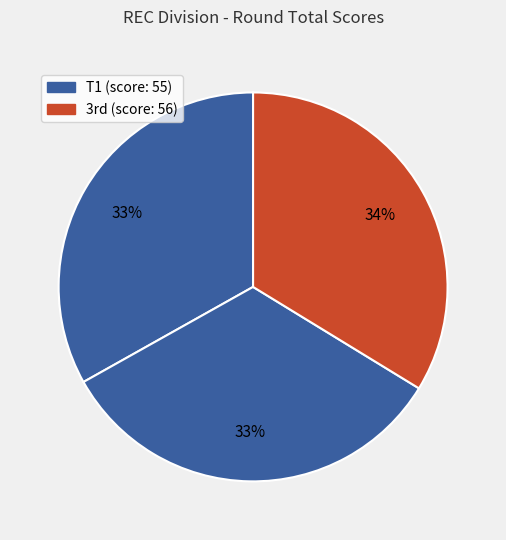

Is there any slice that represents more than half of the pie?

No